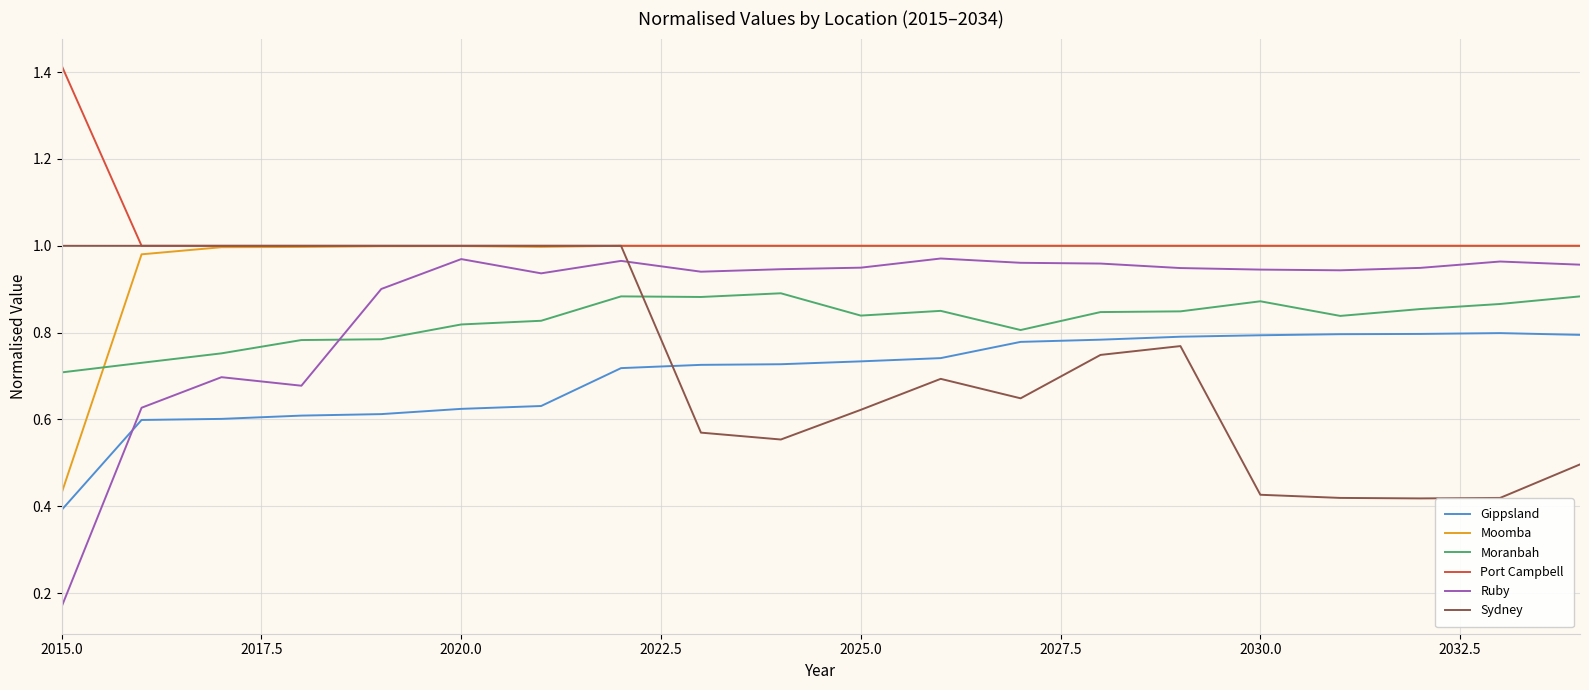

Which series has the largest range (max minus min)?

Ruby